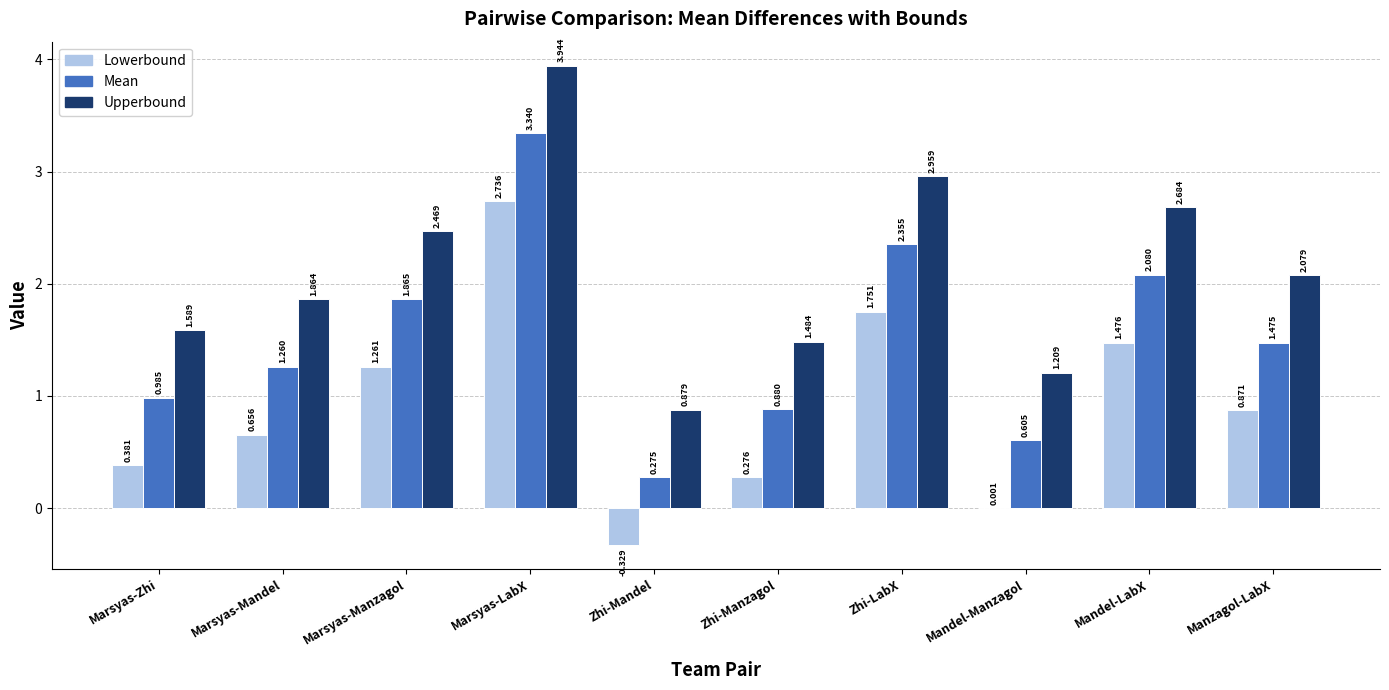

Where does the Lowerbound series first go above 0?

Marsyas-Zhi